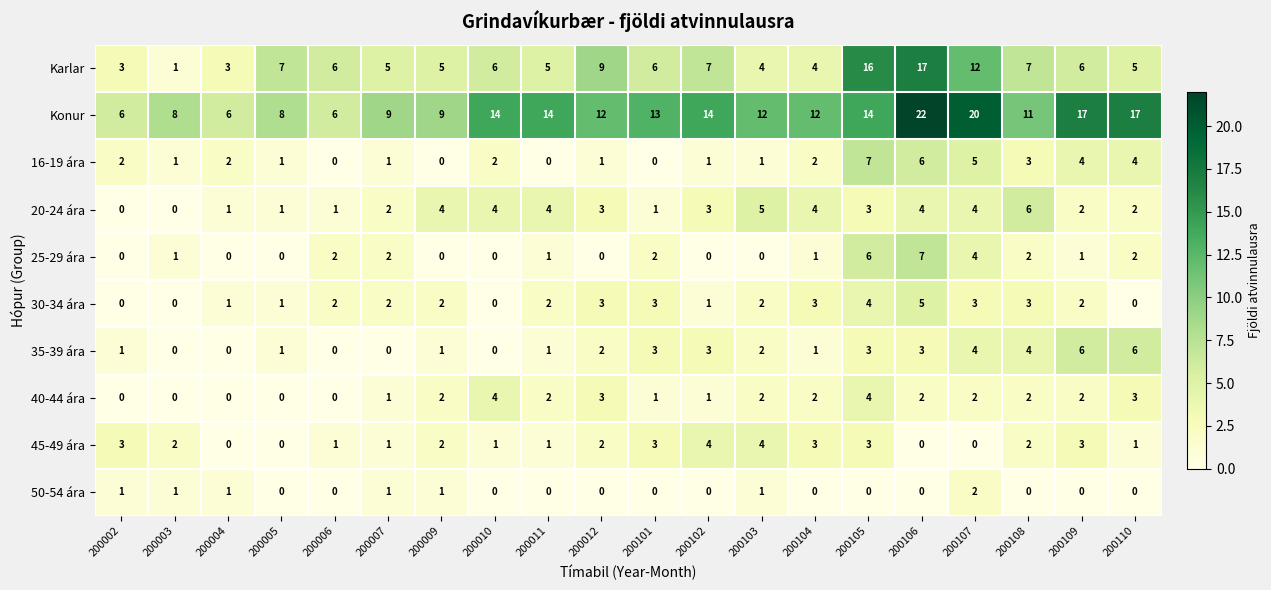

Is it true that 35-39 ára equals 1 at 200005?

True